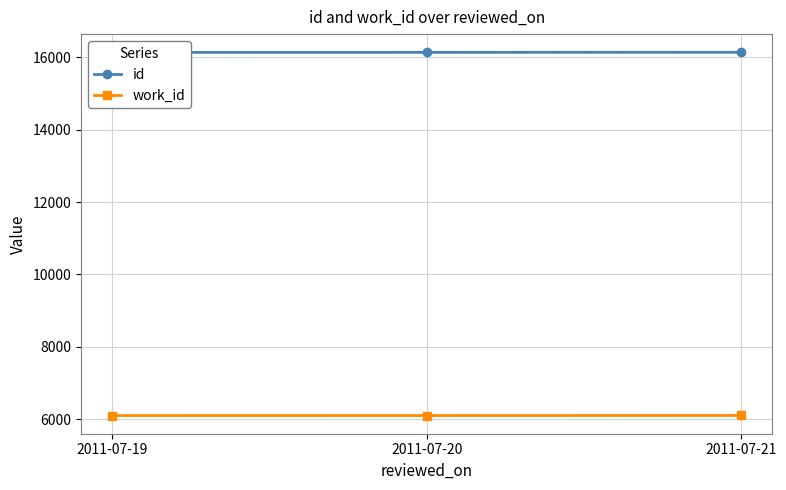

What is the maximum value shown in the chart?

16136